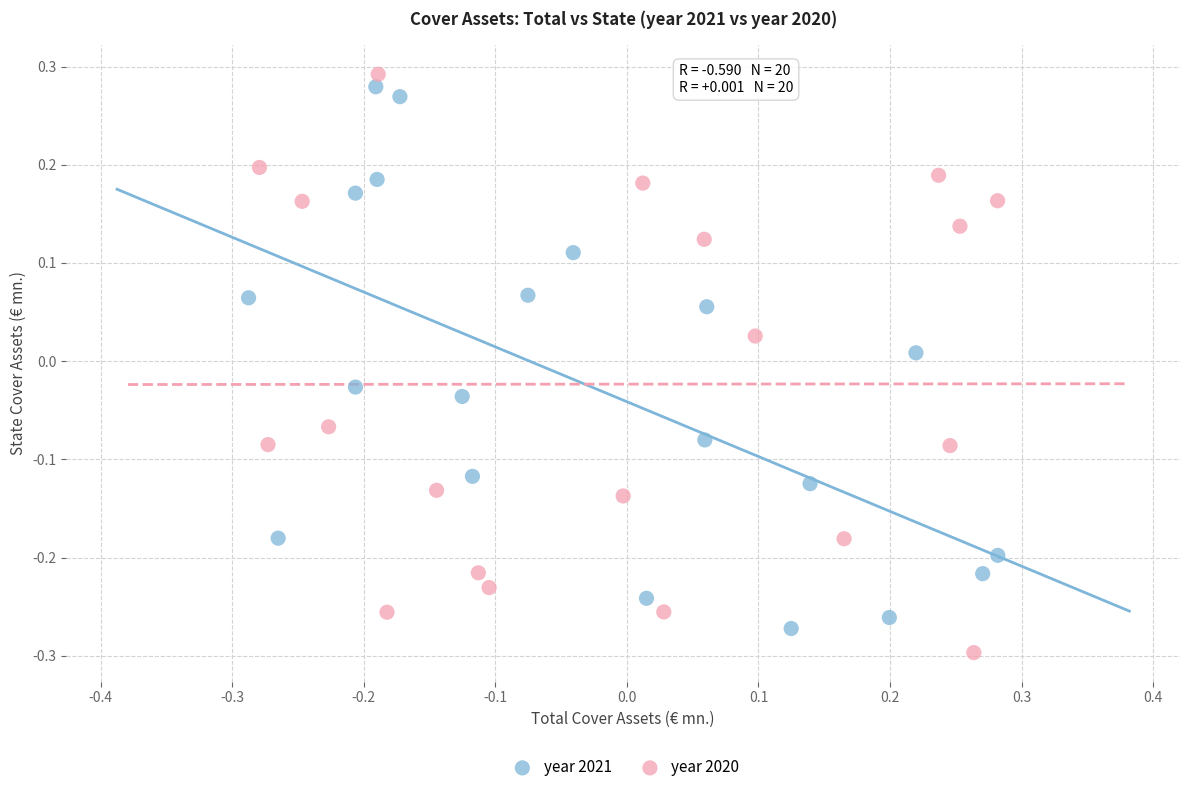

What are all the series names shown in the legend?

year 2021, year 2020